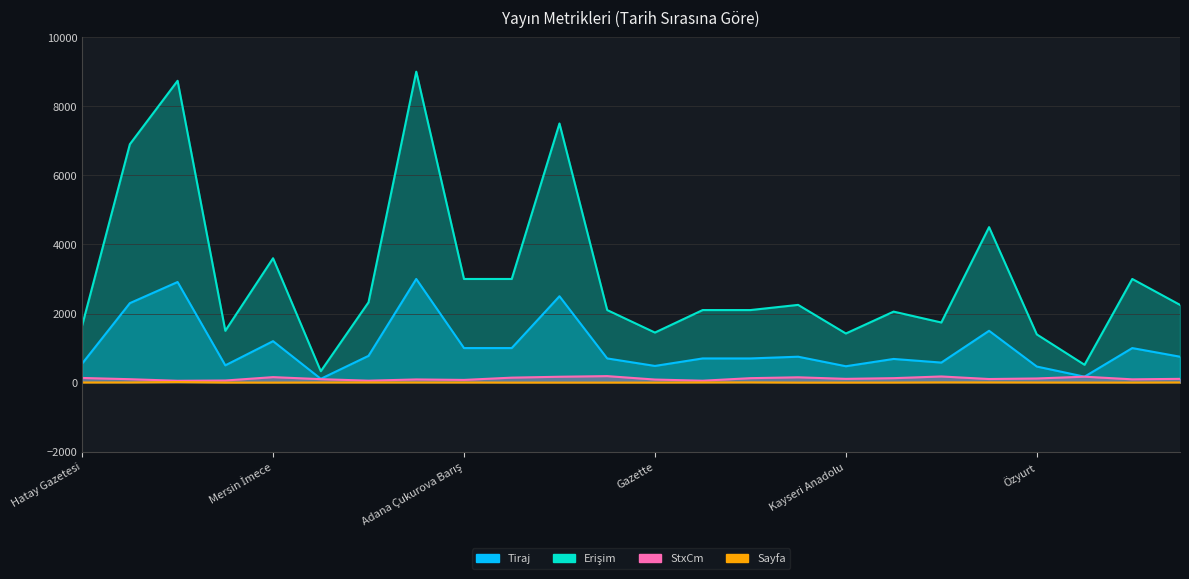

What is the difference between the second highest and second lowest values in the Tiraj series?

2740